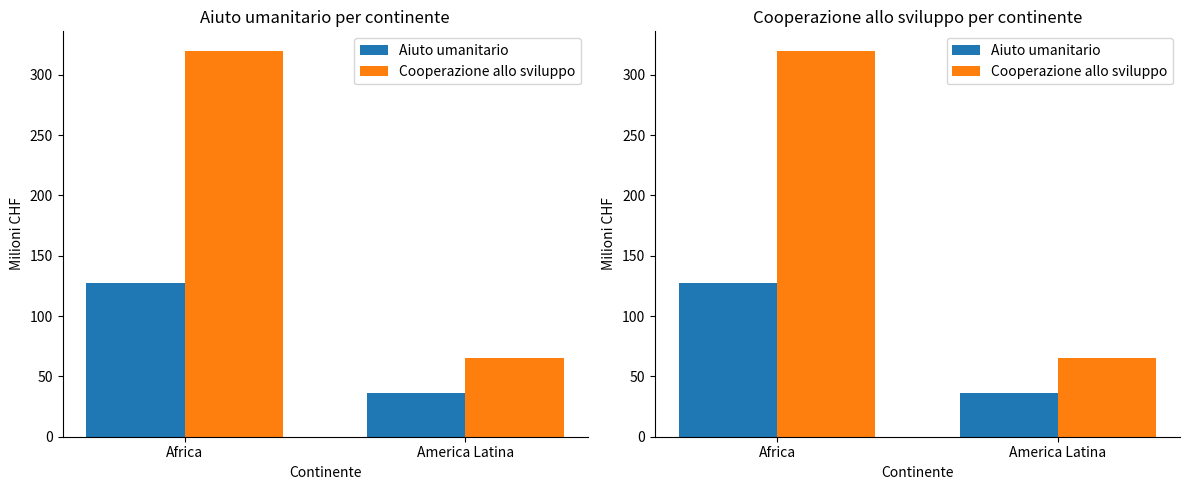

List the labels in order of Aiuto umanitario value, largest first.

Africa, America Latina